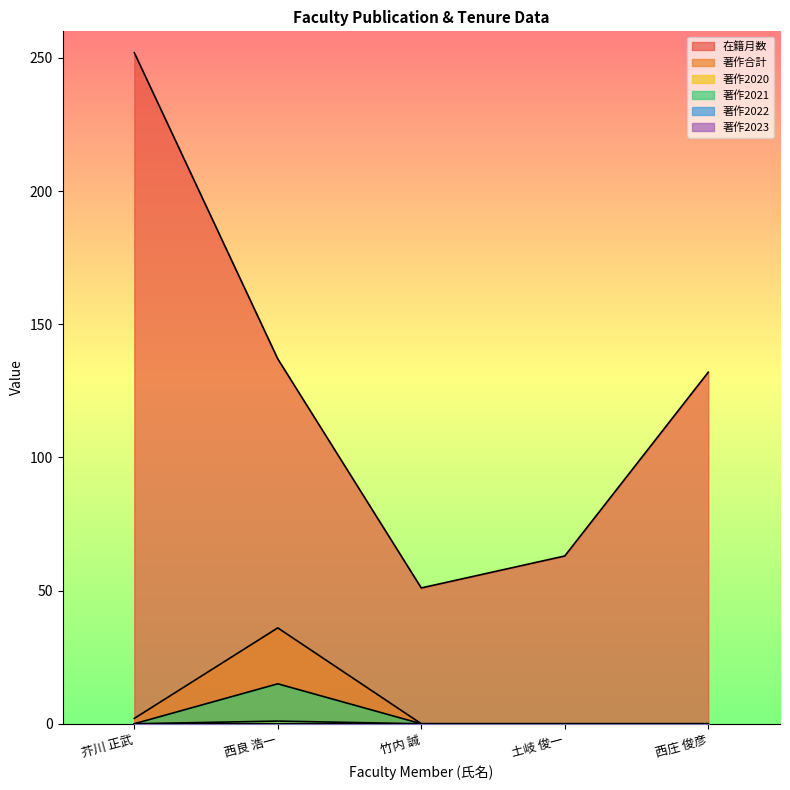

What is the label of the 5th point from the right?

芥川 正武